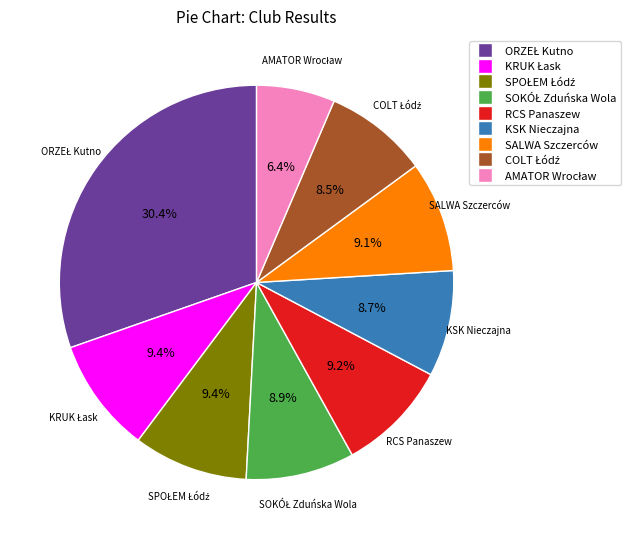

The KSK Nieczajna slice represents 9% of the pie. True or false?

True